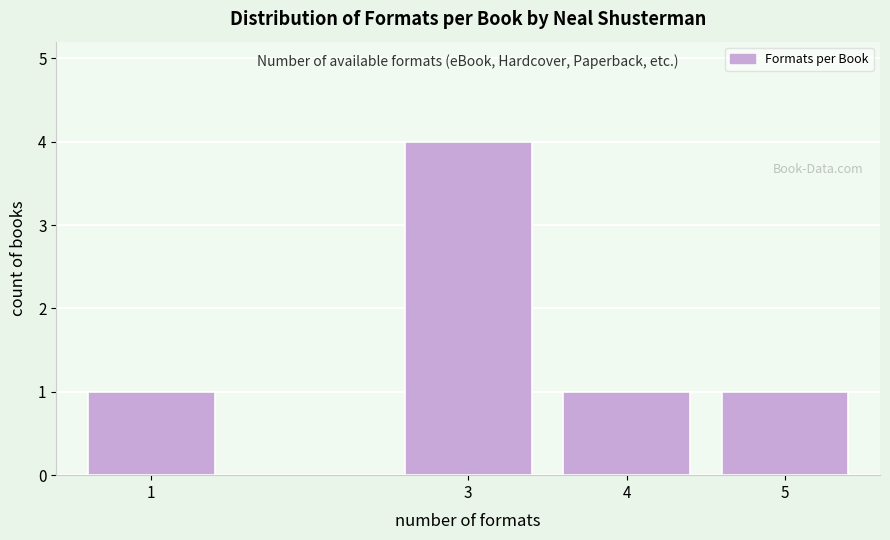

Reading left to right, extract all data points from this chart.

1	4	1	1